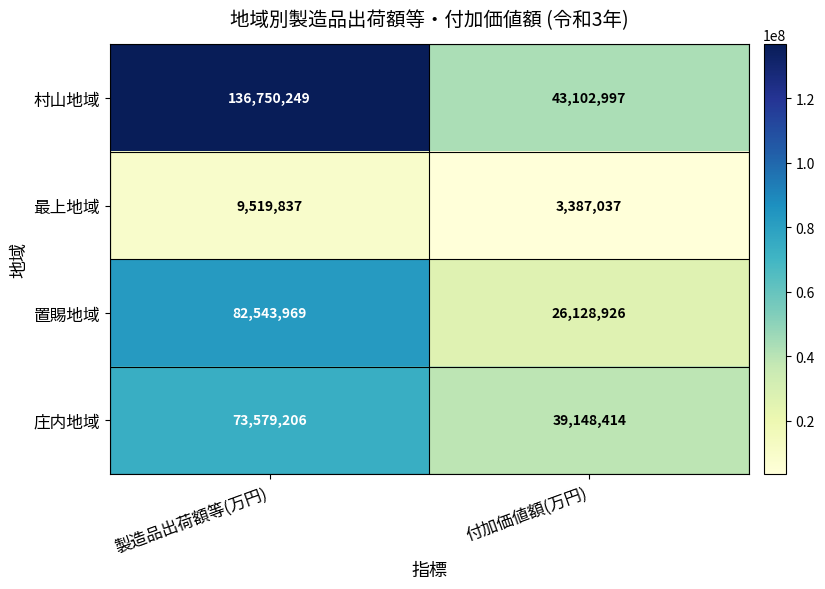

Which series has the largest total across all categories?

村山地域